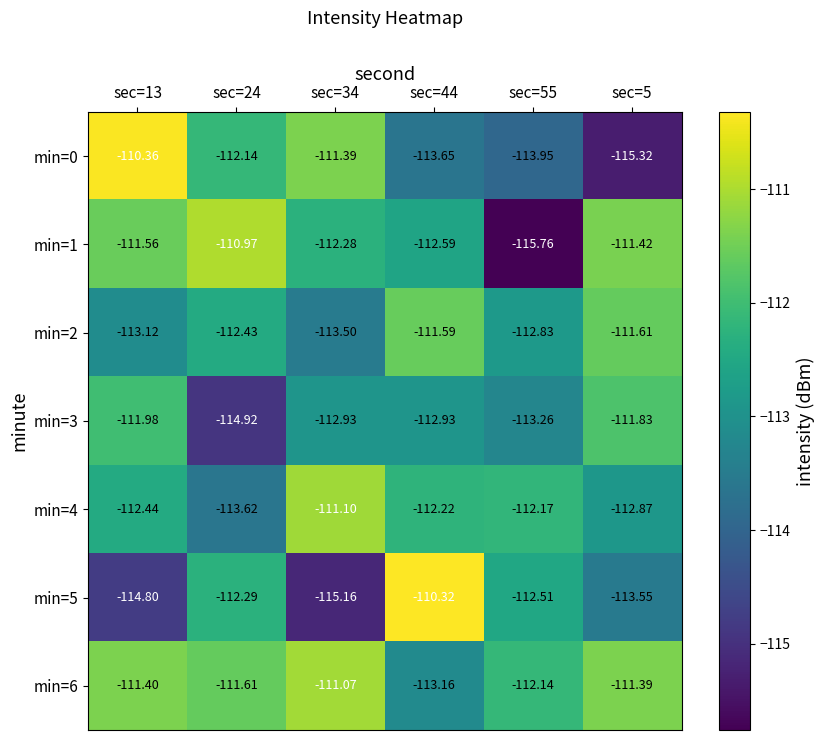

What is the spread (max minus min) of values at sec=13?

4.4